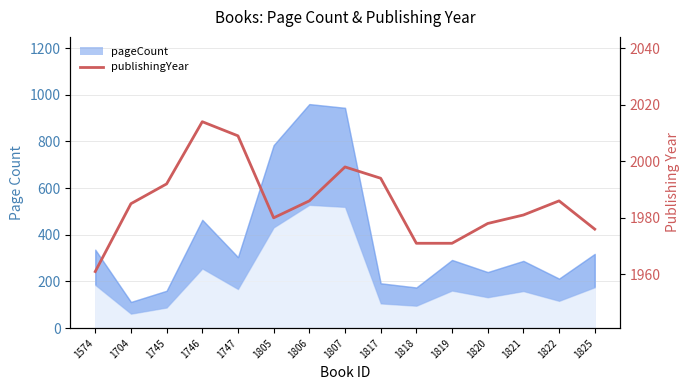

Where is the first local minimum?

1805